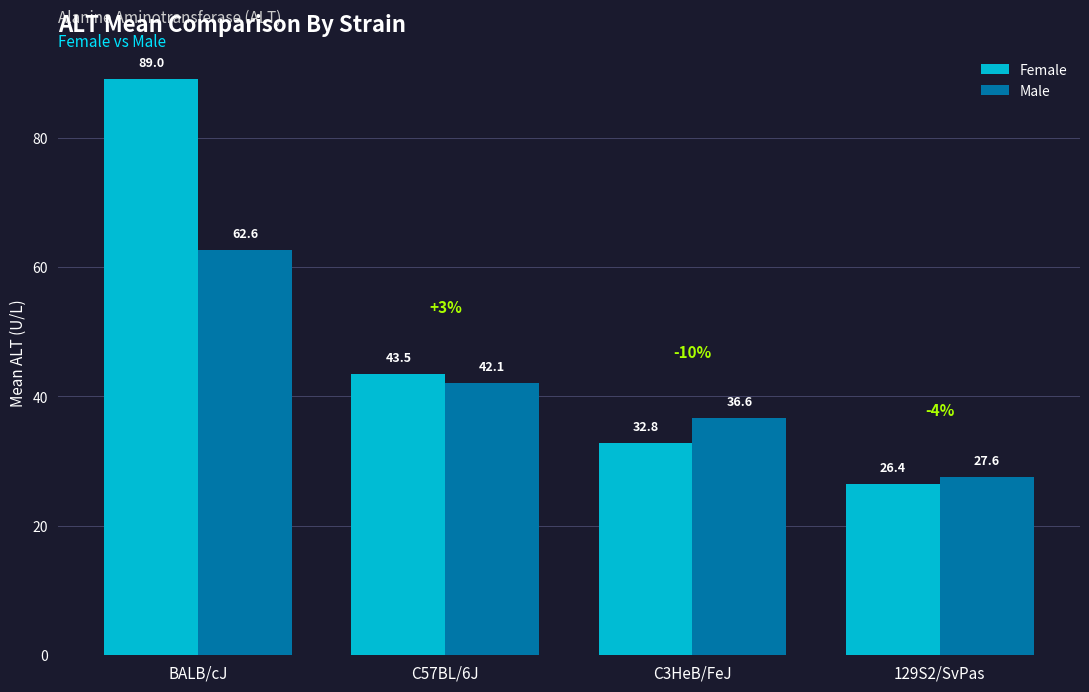

Reading right to left, transcribe all the data shown in this chart.

Female: 129S2/SvPas=26.4	C3HeB/FeJ=32.8	C57BL/6J=43.5	BALB/cJ=89.0
Male: 129S2/SvPas=27.6	C3HeB/FeJ=36.6	C57BL/6J=42.1	BALB/cJ=62.6